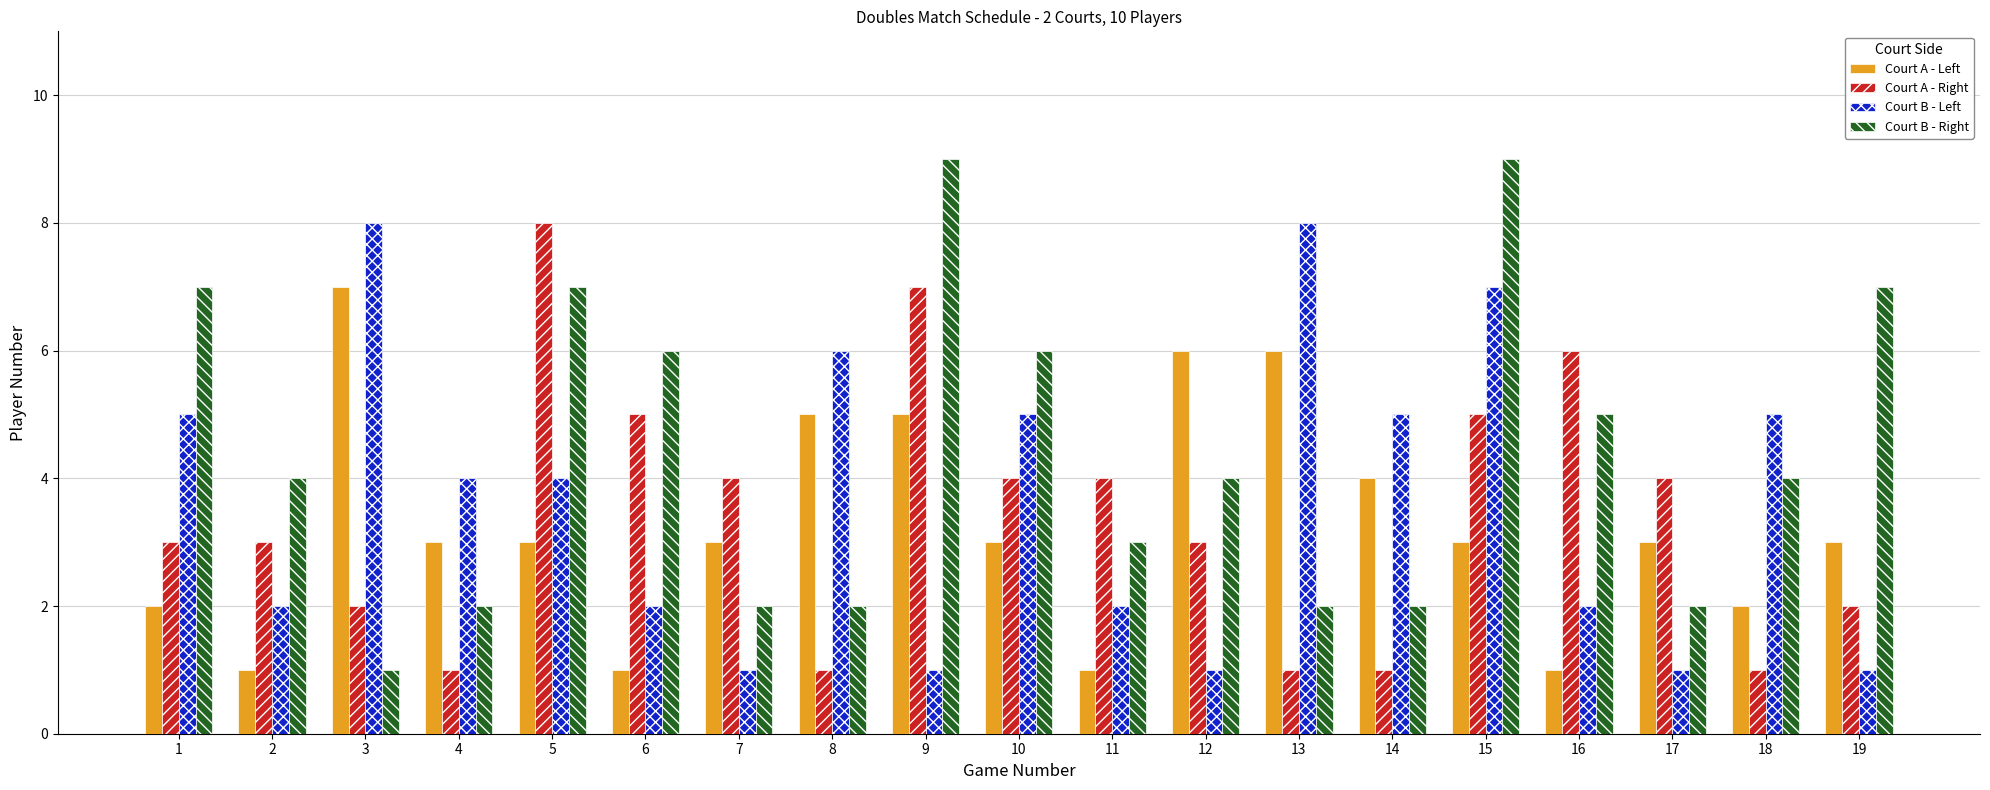

Count the Court A - Right values in the range 1 to 5.

16